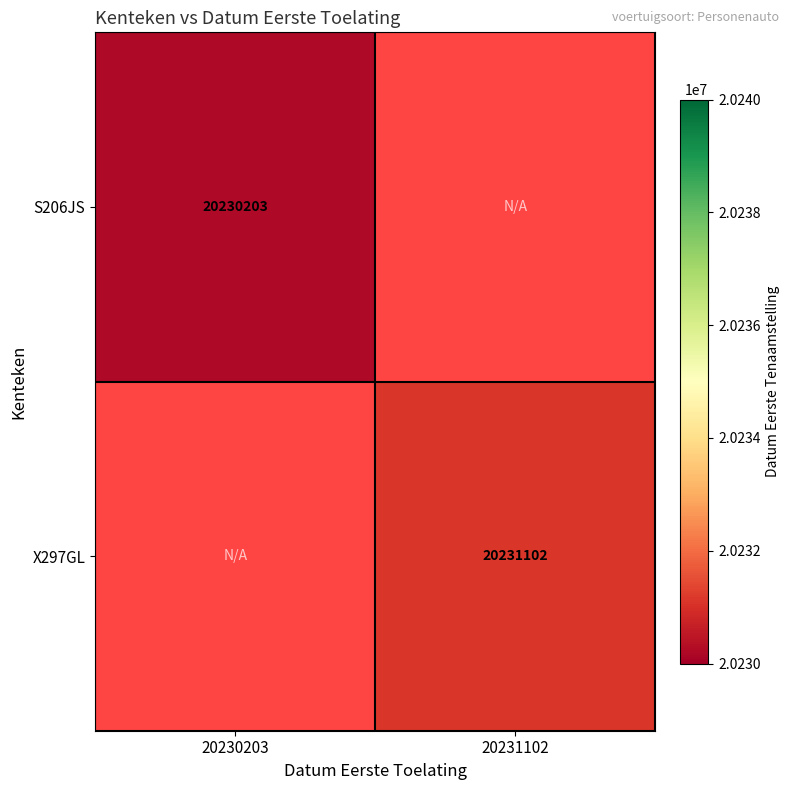

Count the number of categories in the chart.

2